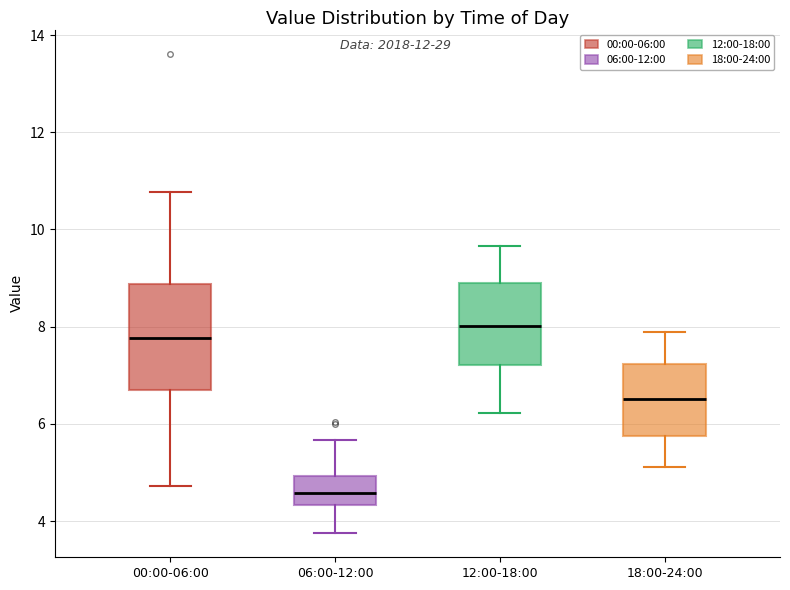

Reading left to right, read every box against the y-axis: the position of its median line, the range the box covers, and the ends of its whiskers. The values are not printed on the chart, so give them approximately, as read against the axis.

00:00-06:00: median 7.8, box 6.8 to 8.8, whiskers 4.8 to 10.8
06:00-12:00: median 4.6, box 4.4 to 5.0, whiskers 3.8 to 5.6
12:00-18:00: median 8.0, box 7.2 to 9.0, whiskers 6.2 to 9.6
18:00-24:00: median 6.6, box 5.8 to 7.2, whiskers 5.2 to 8.0